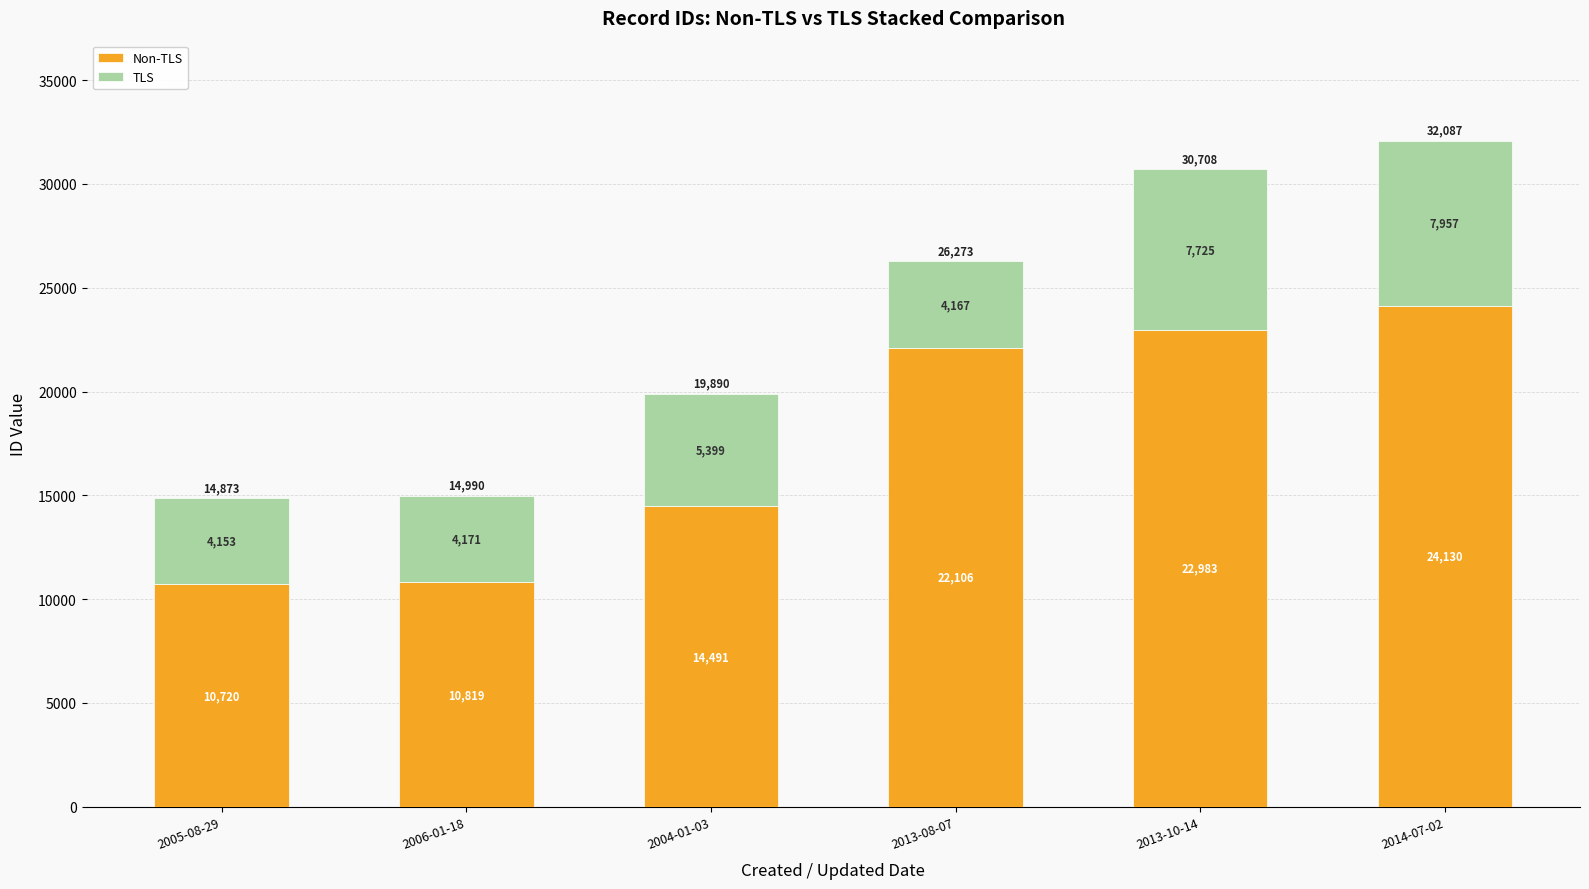

At which category is the sum across all series the highest?

2014-07-02